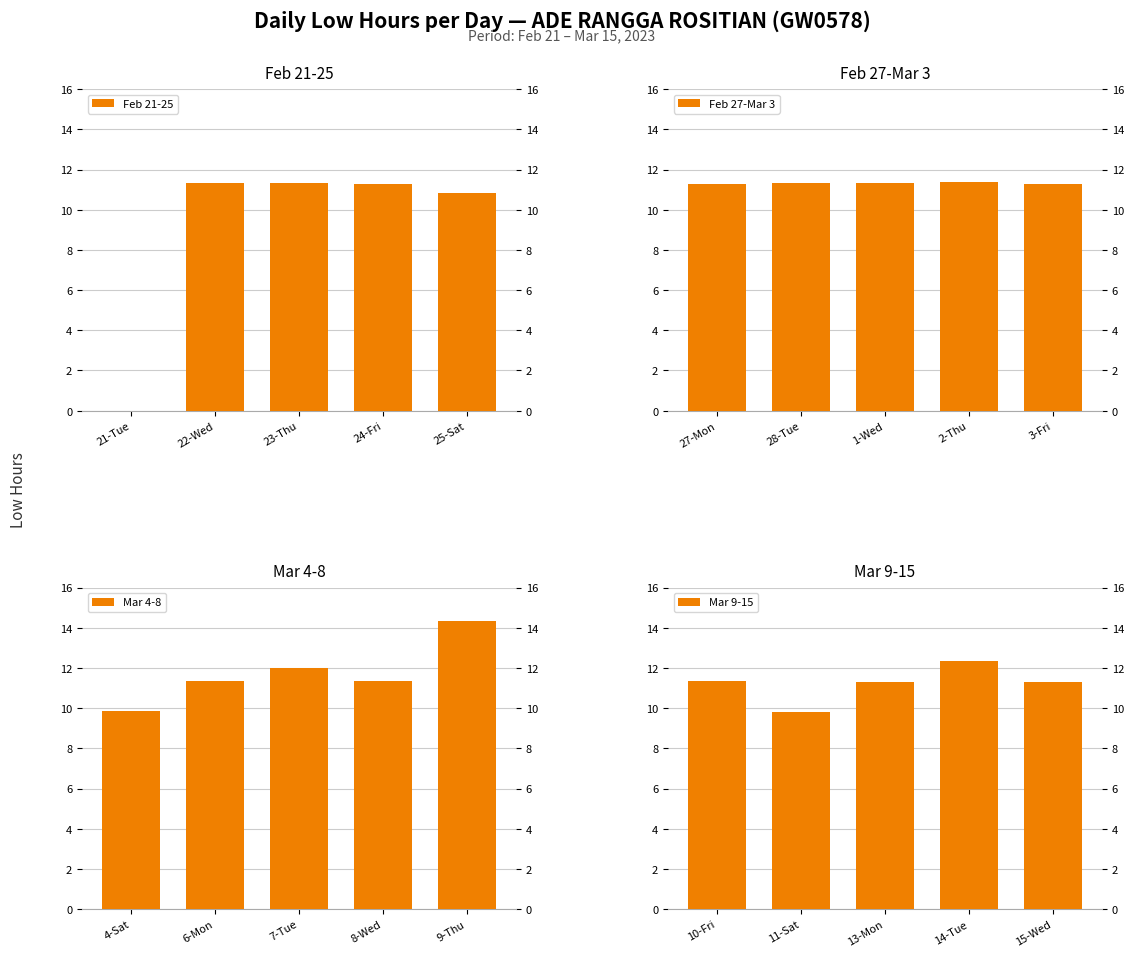

Reading left to right, extract all data points from this chart.

Feb 21-25: 0.0	11.3	11.3	11.3	10.8
Feb 27-Mar 3: 11.3	11.3	11.3	11.4	11.3
Mar 4-8: 9.9	11.4	12.0	11.3	14.3
Mar 9-15: 11.3	9.8	11.3	12.3	11.3